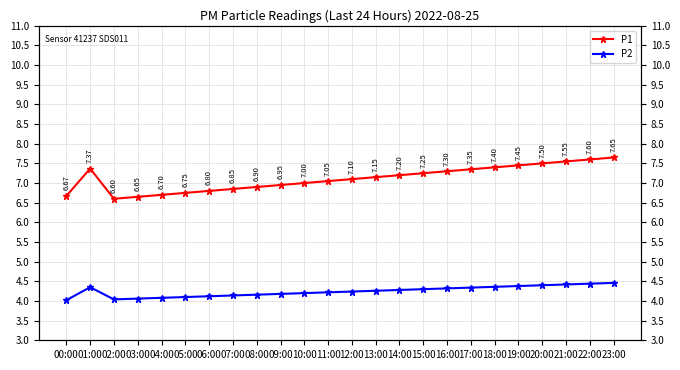

How many interior local valleys does the P1 series have?

1